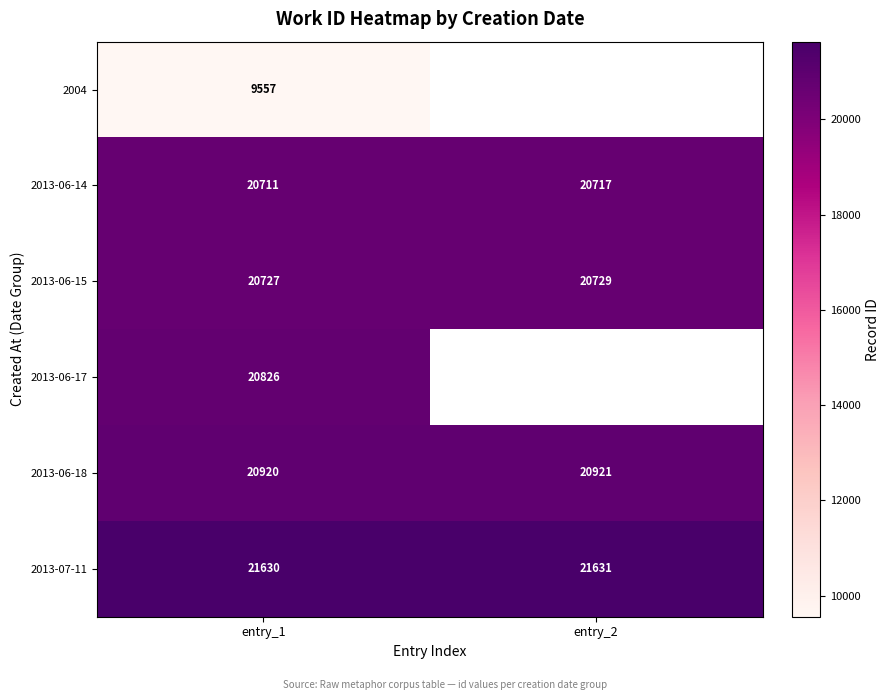

What is the lowest value of the 2013-06-14 series?

20711